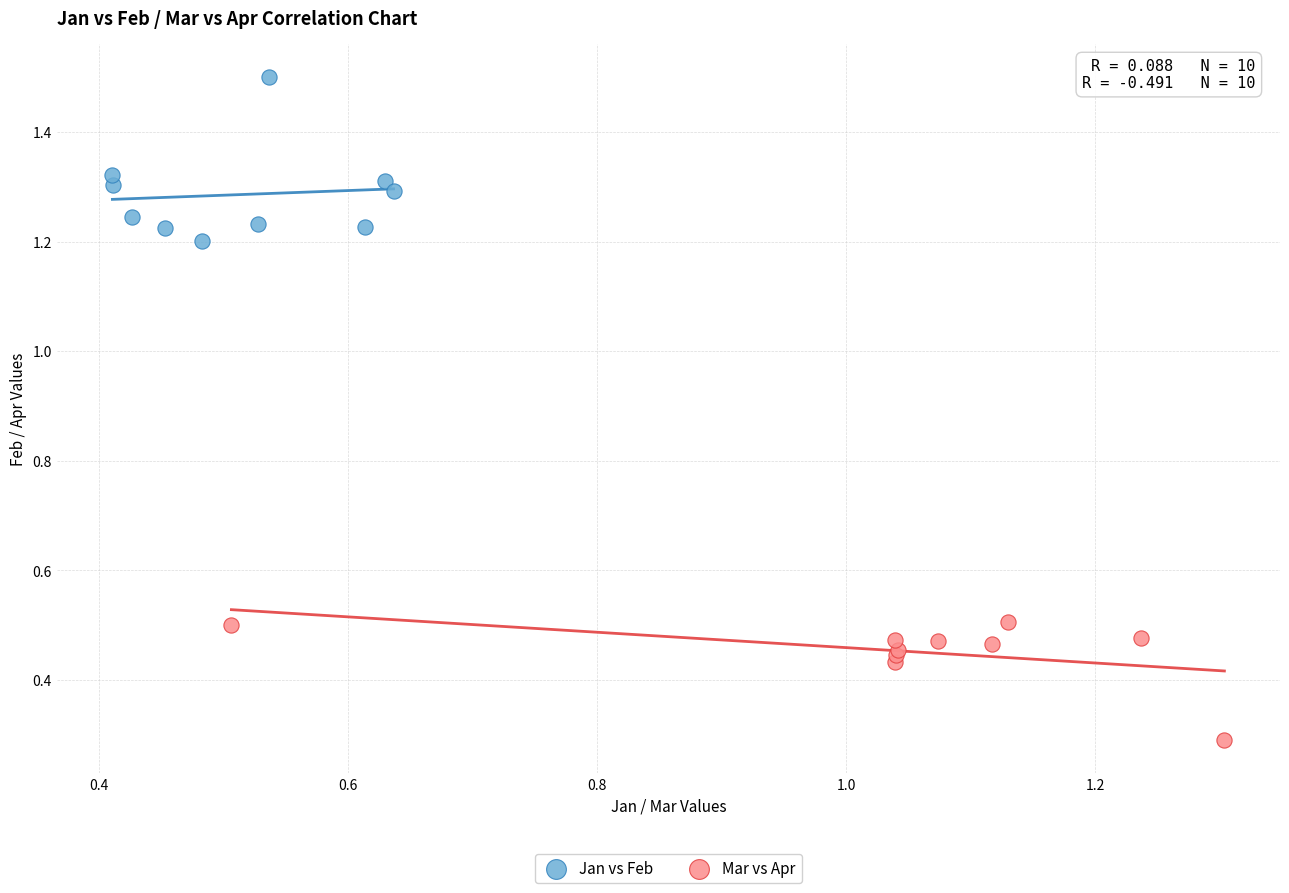

Which series contains the highest Y value?

Jan vs Feb